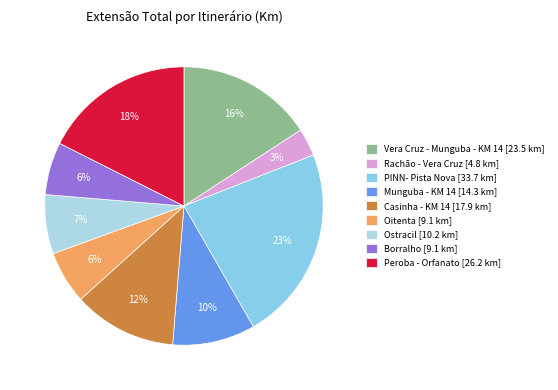

Count the number of slices in the pie.

9